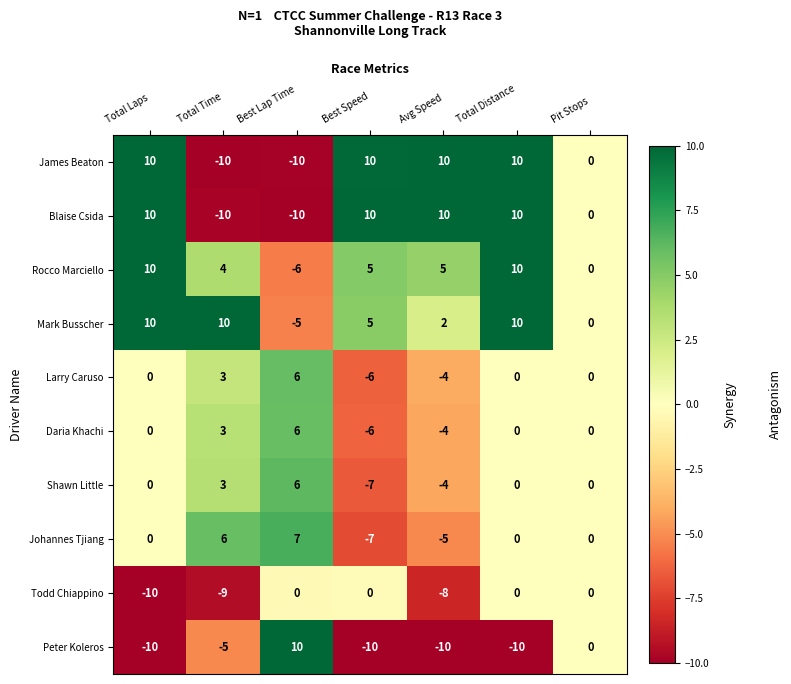

What is the greatest value displayed?

10